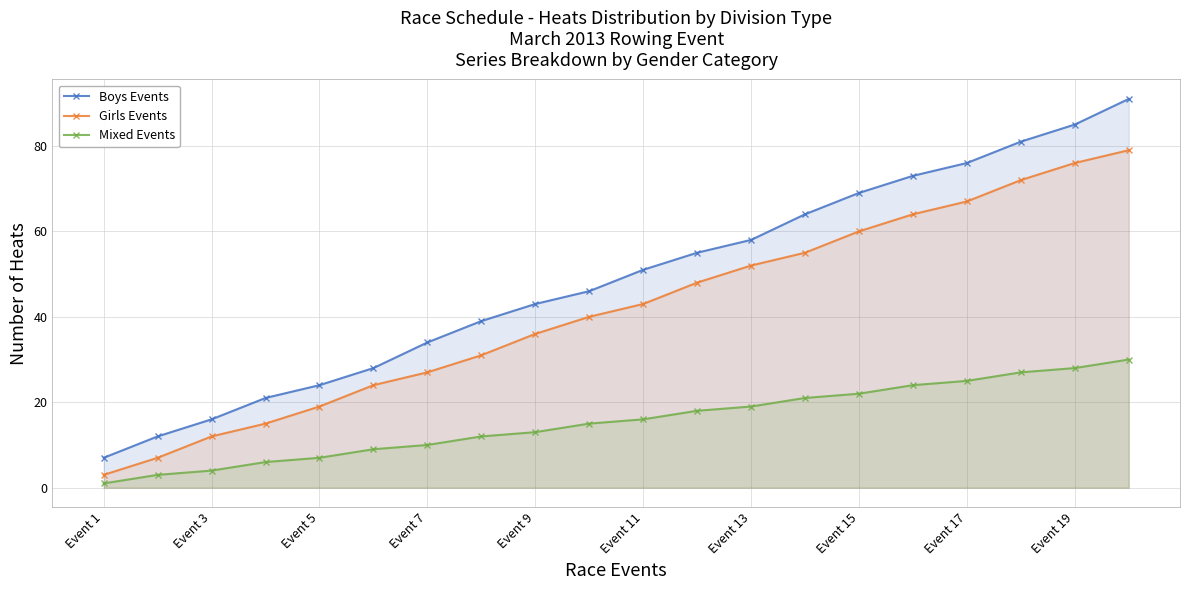

What is the highest value of the Mixed Events series?

30